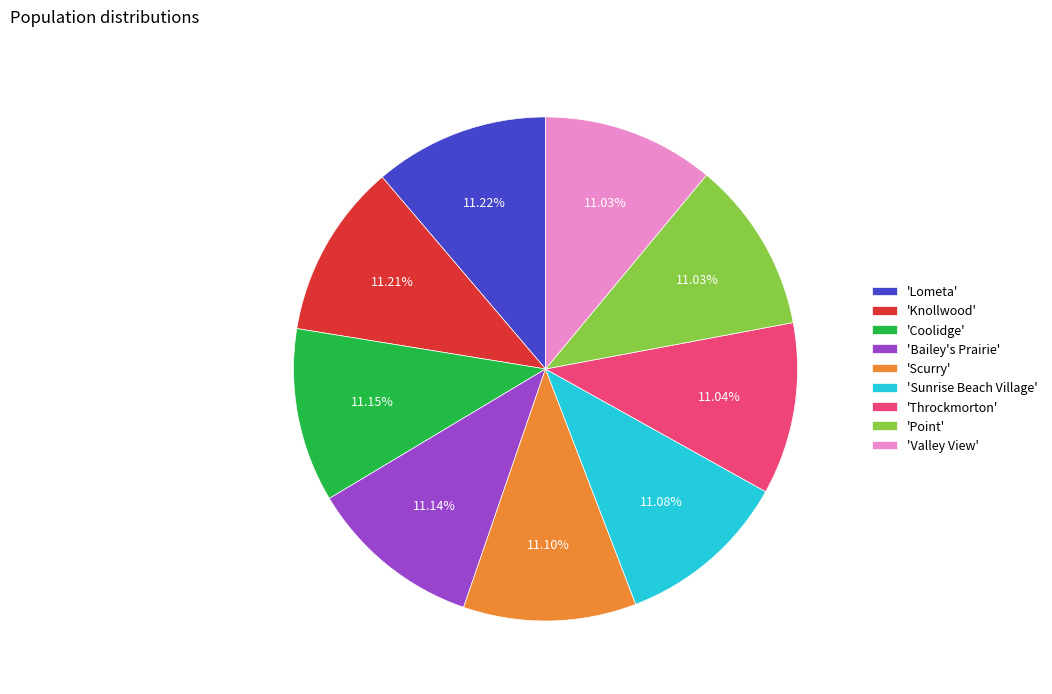

Is there a majority slice in this chart?

No